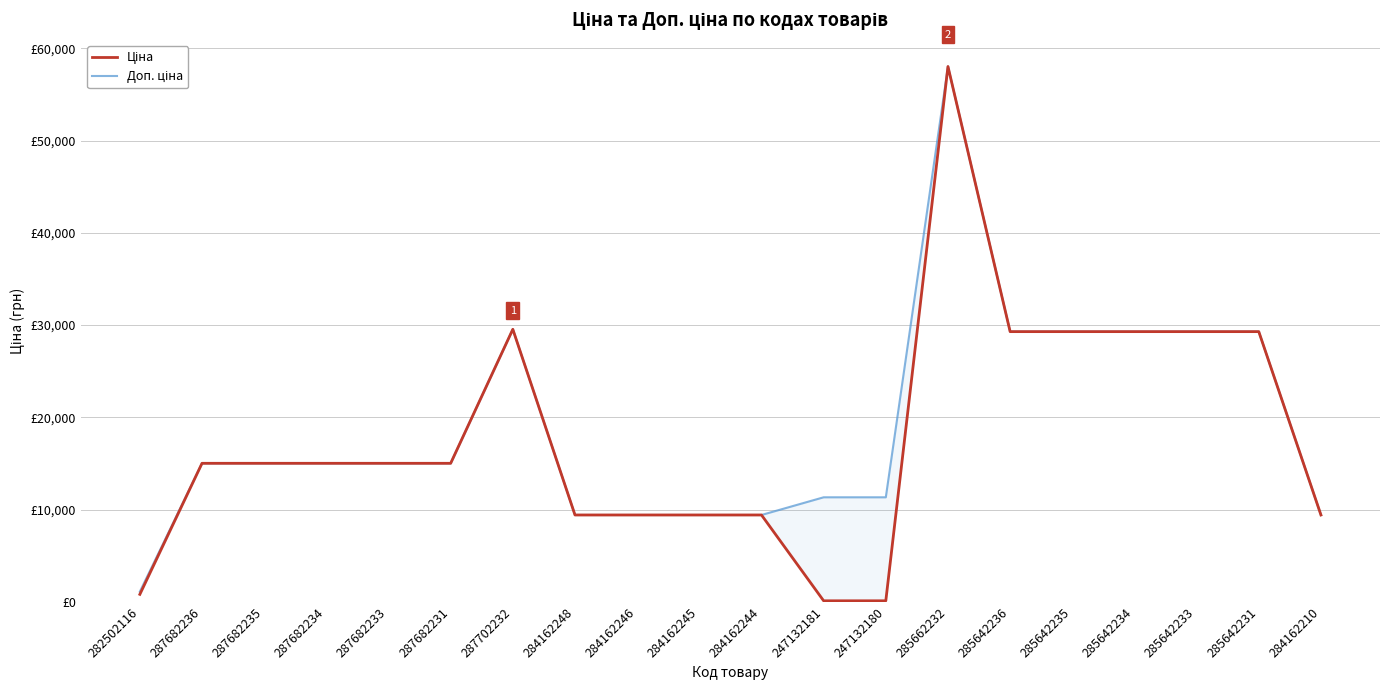

Rank the categories by Ціна value from lowest to highest.

247132181, 247132180, 282502116, 284162248, 284162246, 284162245, 284162244, 284162210, 287682236, 287682235, 287682234, 287682233, 287682231, 285642236, 285642235, 285642234, 285642233, 285642231, 287702232, 285662232